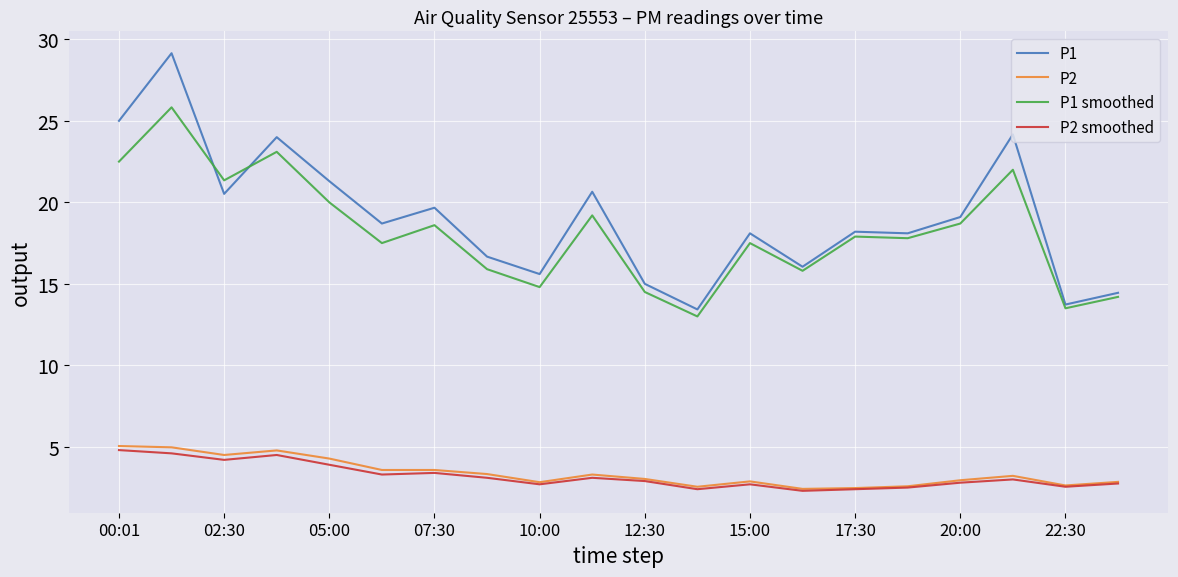

How many lines are shown in the chart?

4